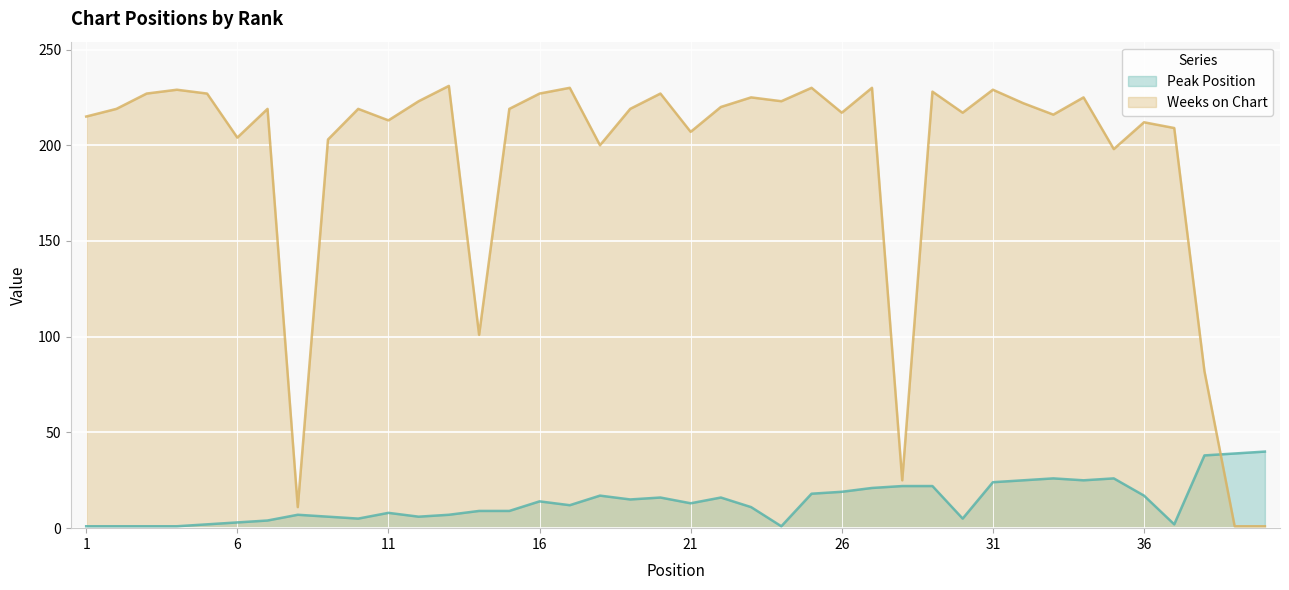

At which category does the chart reach its peak across all series?

13